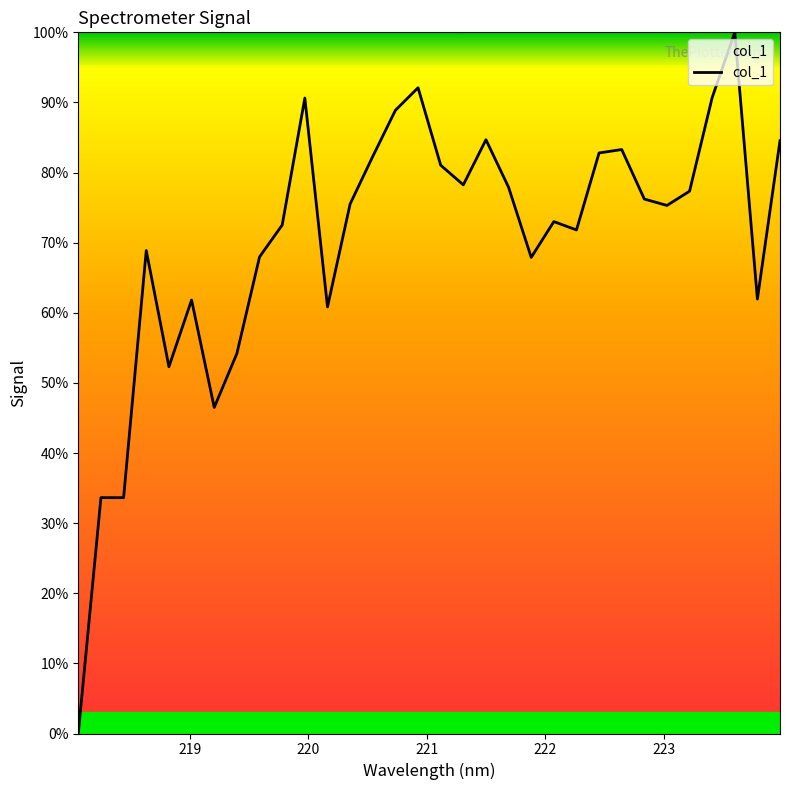

What is the difference between the maximum and minimum values?

100.0